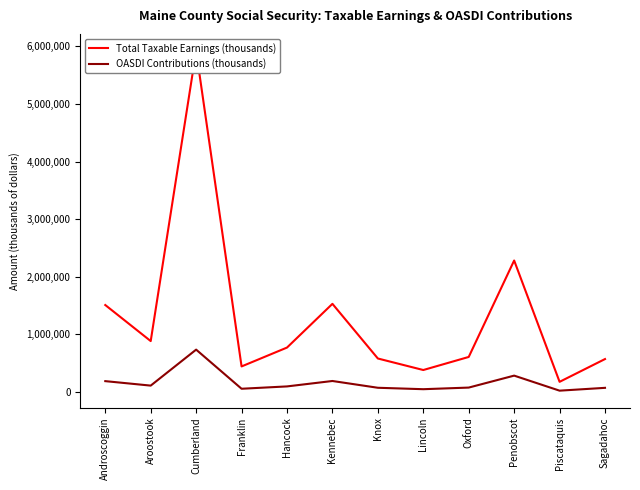

What is the value of the OASDI Contributions (thousands) point at the 10th from the left?

282937